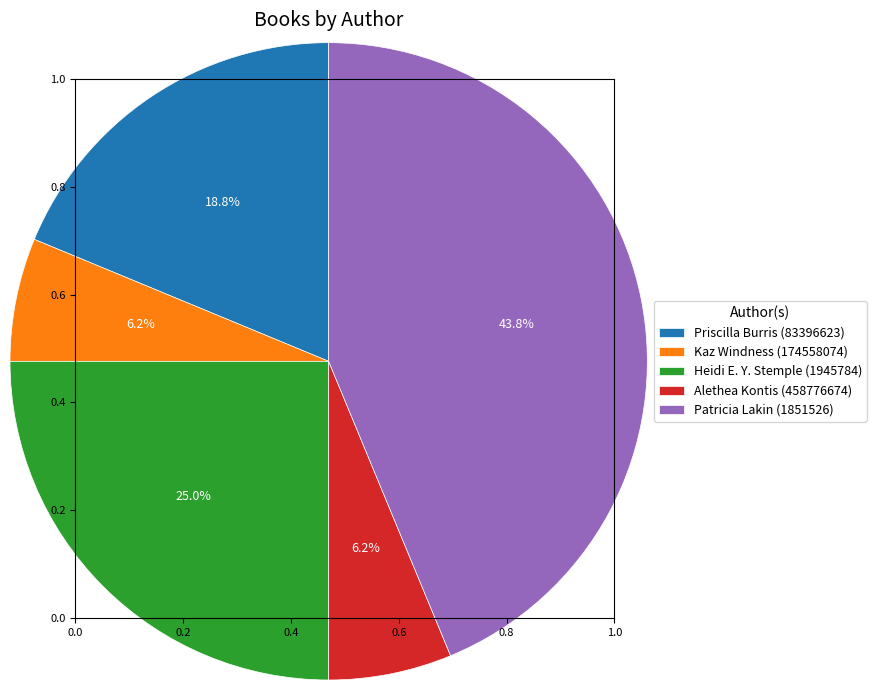

Do Priscilla Burris (83396623) and Alethea Kontis (458776674) together represent more than half of the pie?

No